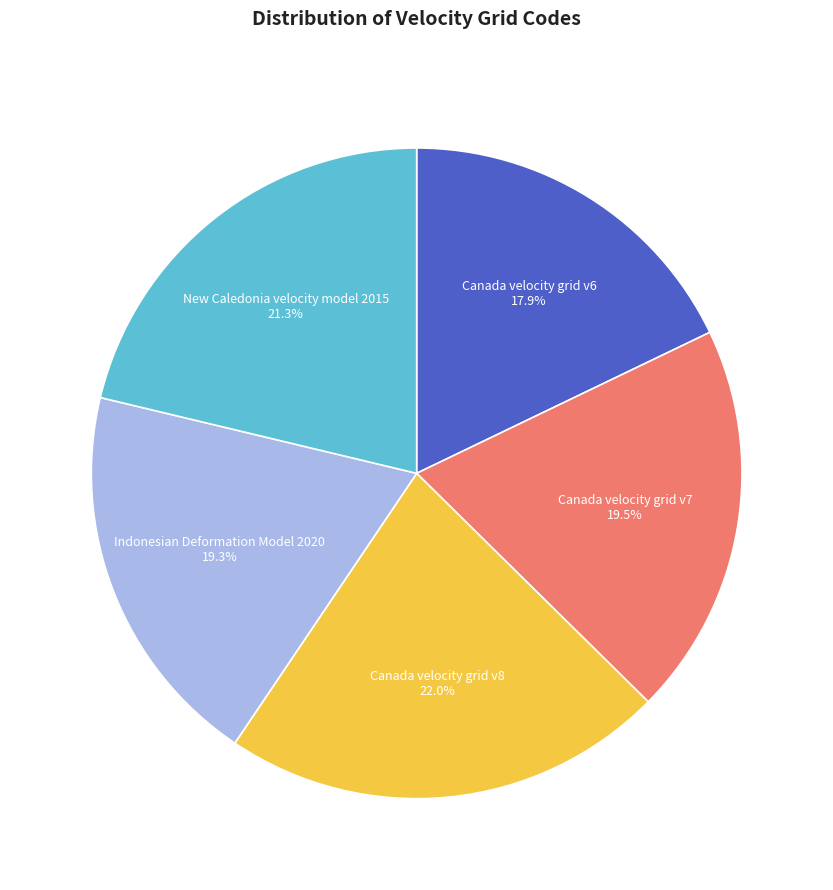

Is there any slice that represents more than half of the pie?

No